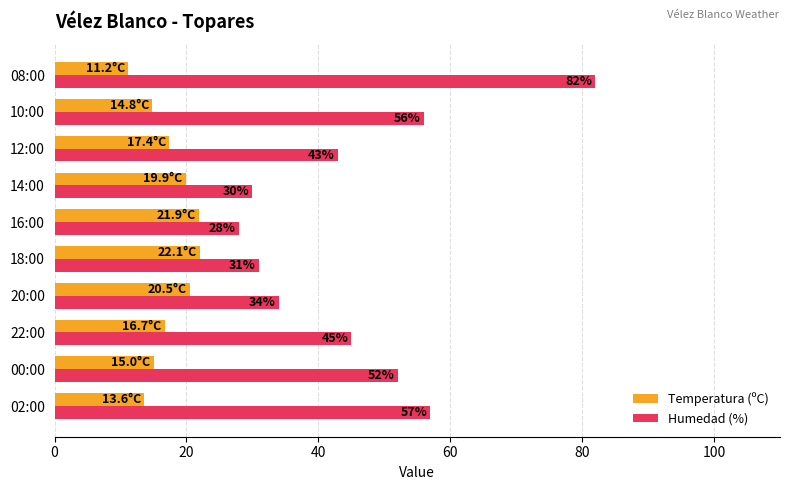

What are all the series names shown in the legend?

Temperatura (ºC), Humedad (%)